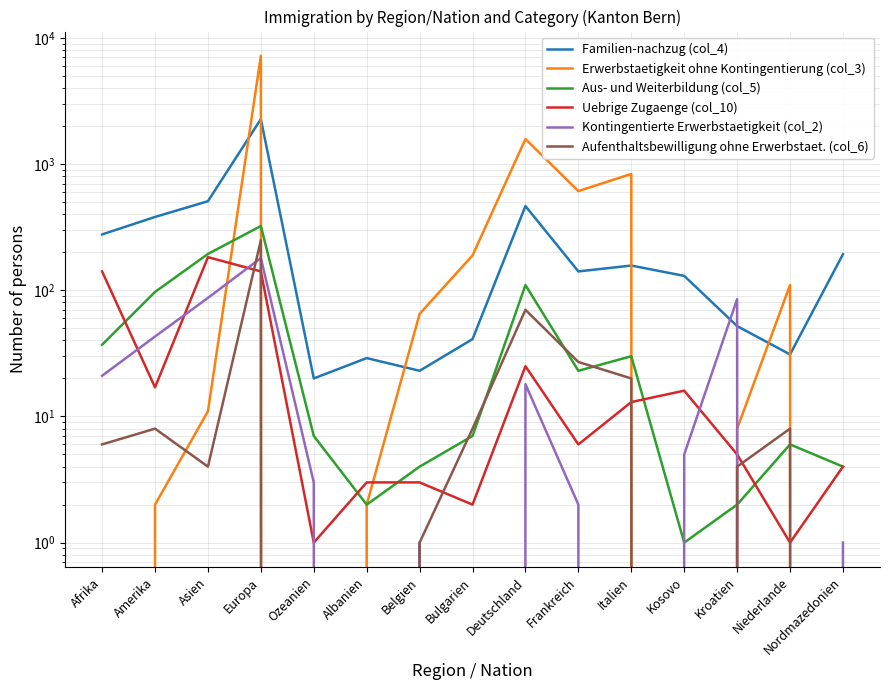

How many data points in Uebrige Zugaenge (col_10) are above 6?

7